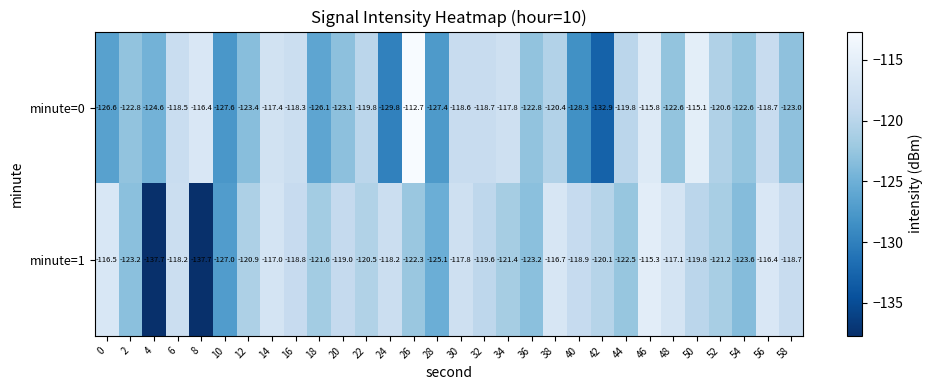

What is the highest value of the minute=1 series?

-115.3